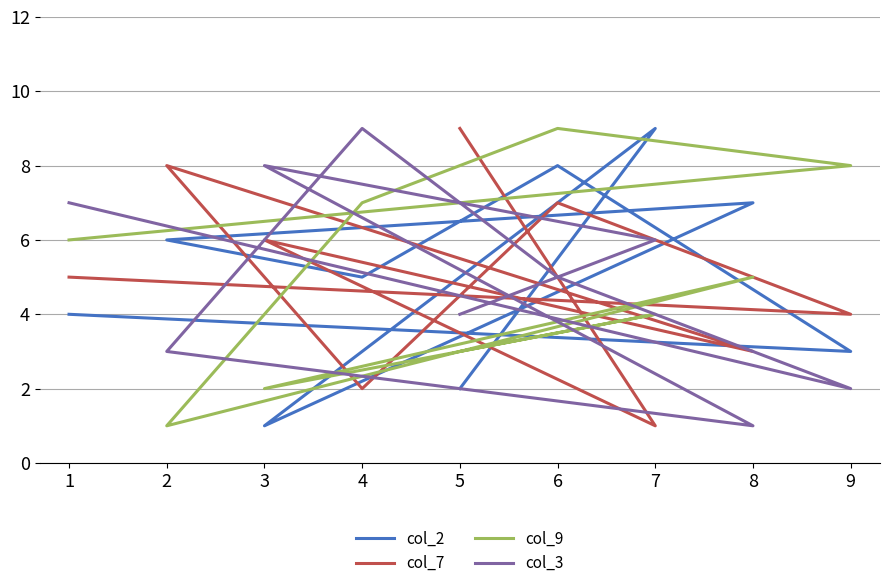

Where do col_7 and col_3 first cross each other?

1 and 9